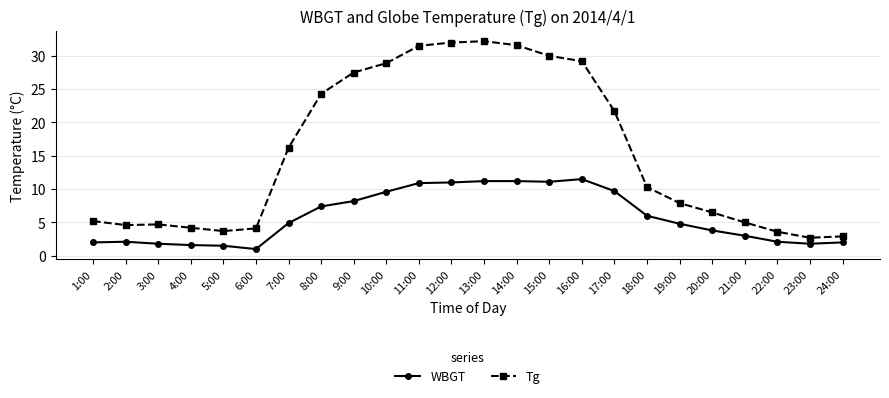

What is the difference between the highest and lowest values at 6:00?

3.1